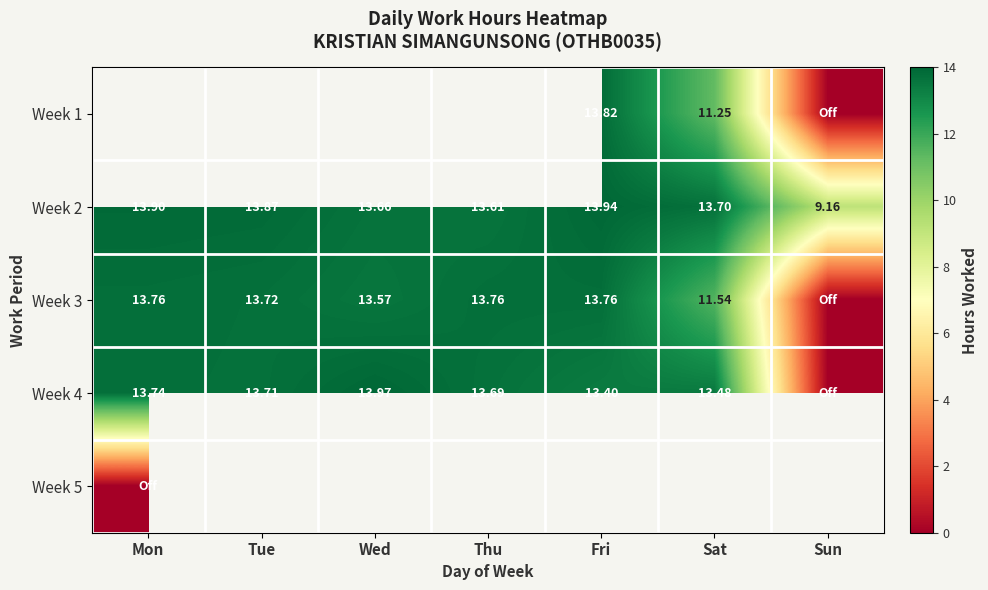

Where is Week 2 nearest to the value 11?

Sun